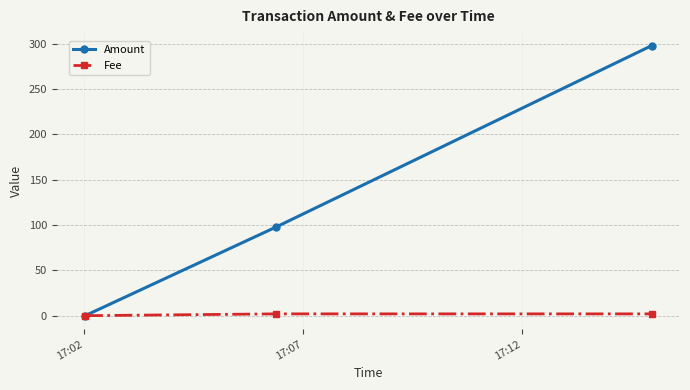

What is the maximum value shown in the chart?

298.0